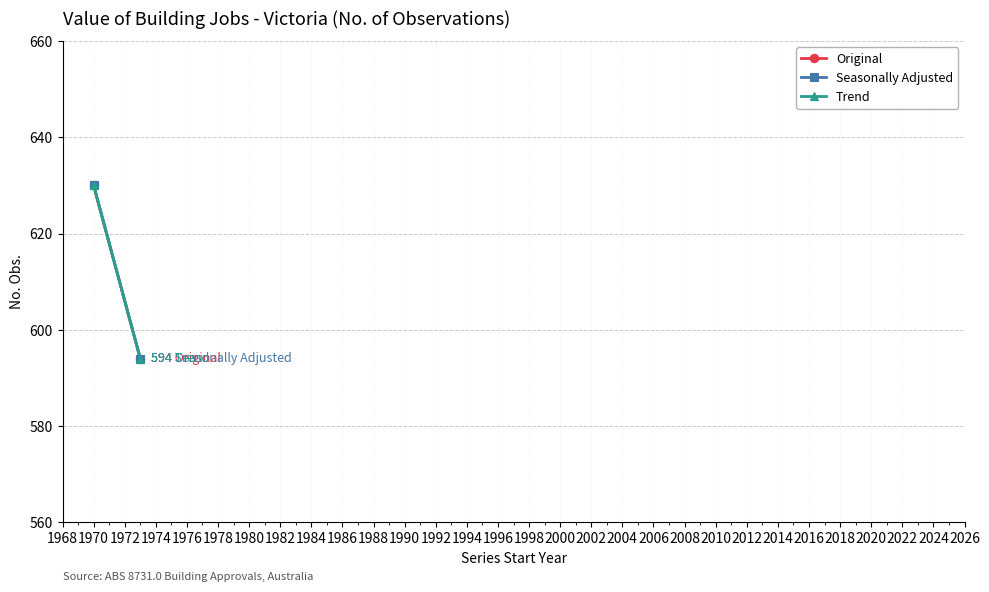

How many lines are shown in the chart?

3